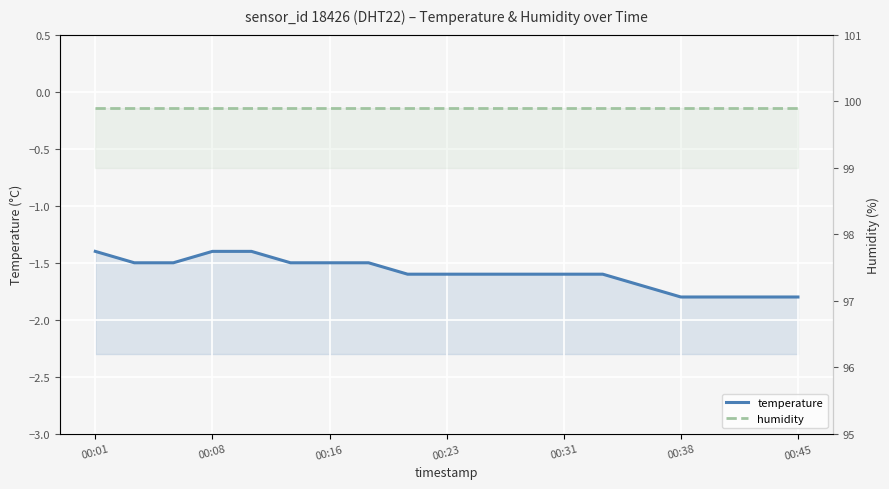

What is the average value of the temperature series?

-1.6